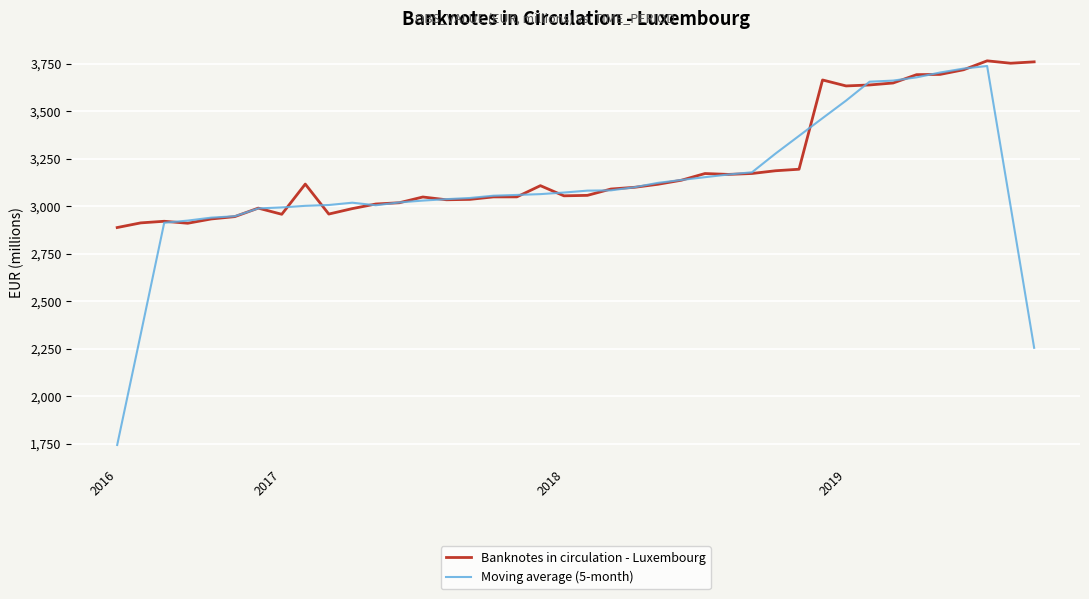

True or false: Moving average (5-month) and Banknotes in circulation - Luxembourg cross at least once.

True